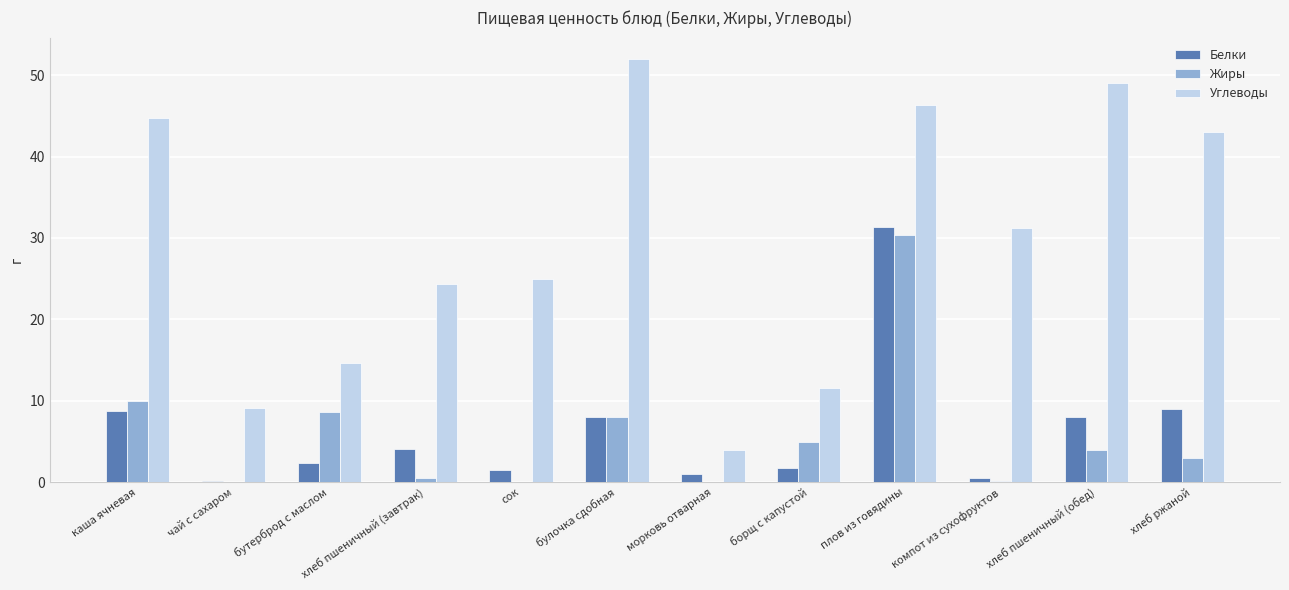

At which label does Углеводы reach its peak?

булочка сдобная